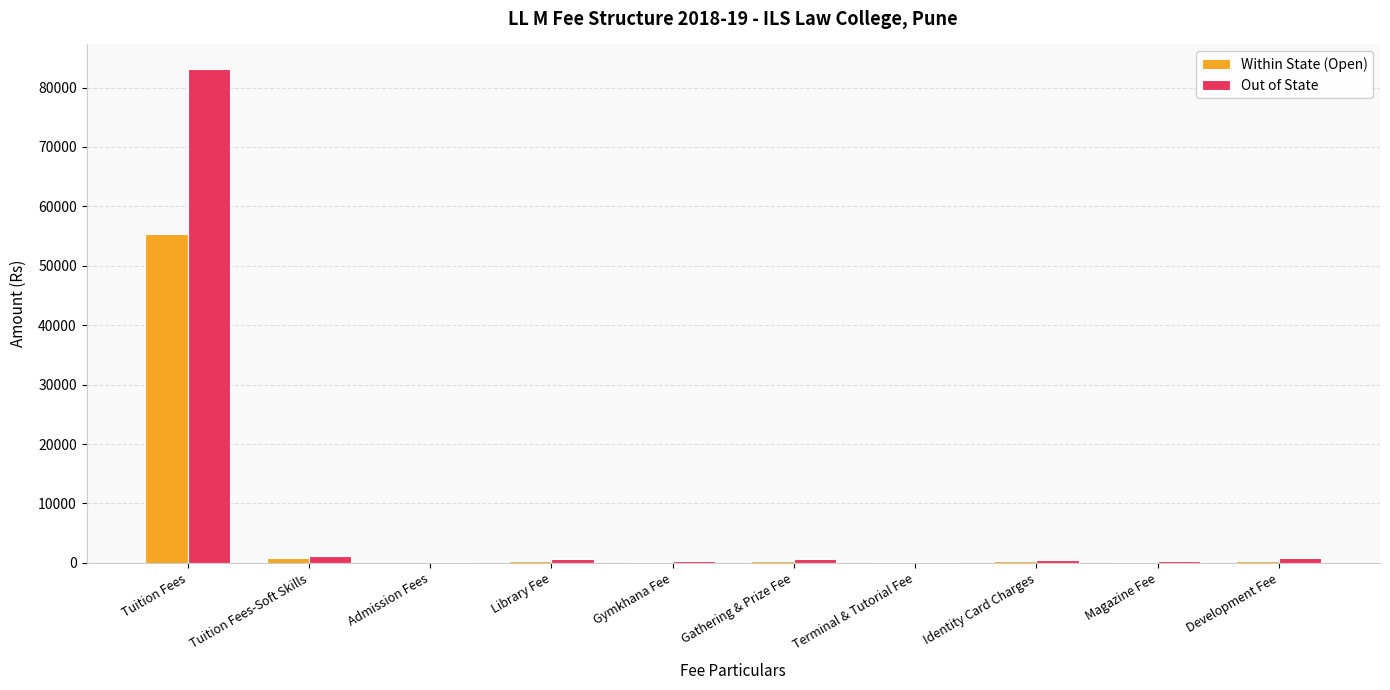

How many groups of bars are there?

10